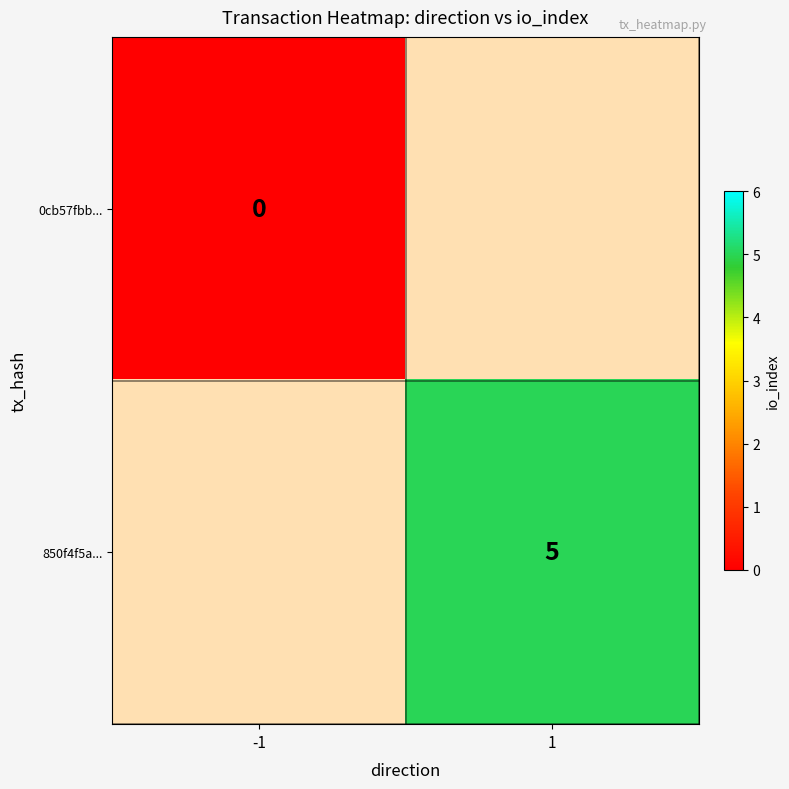

Is it true that 850f4f5a... equals 5 at 1?

True